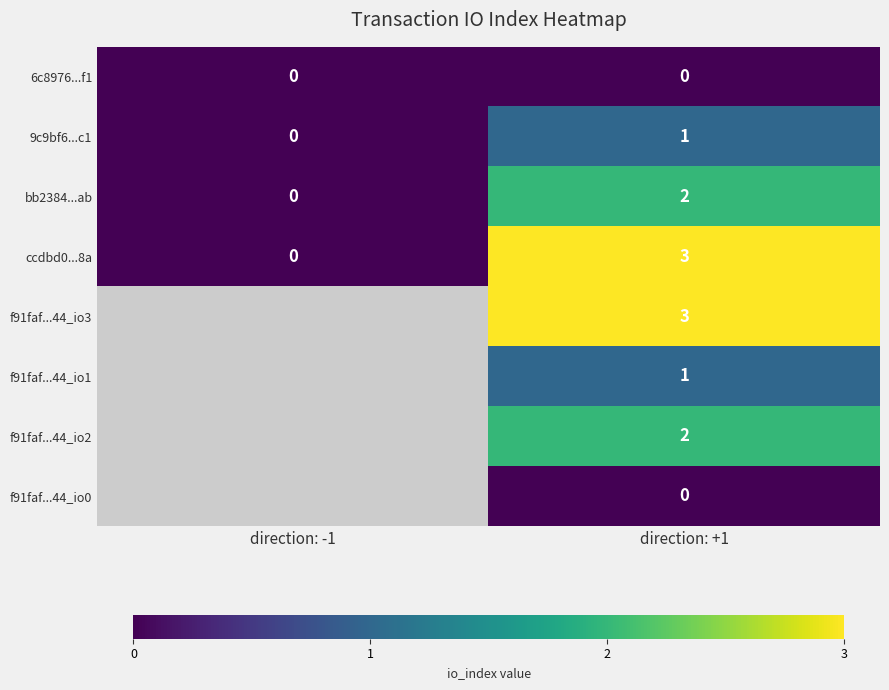

What is the sum of the 9c9bf6...c1 values at direction: -1 and direction: +1?

1.0